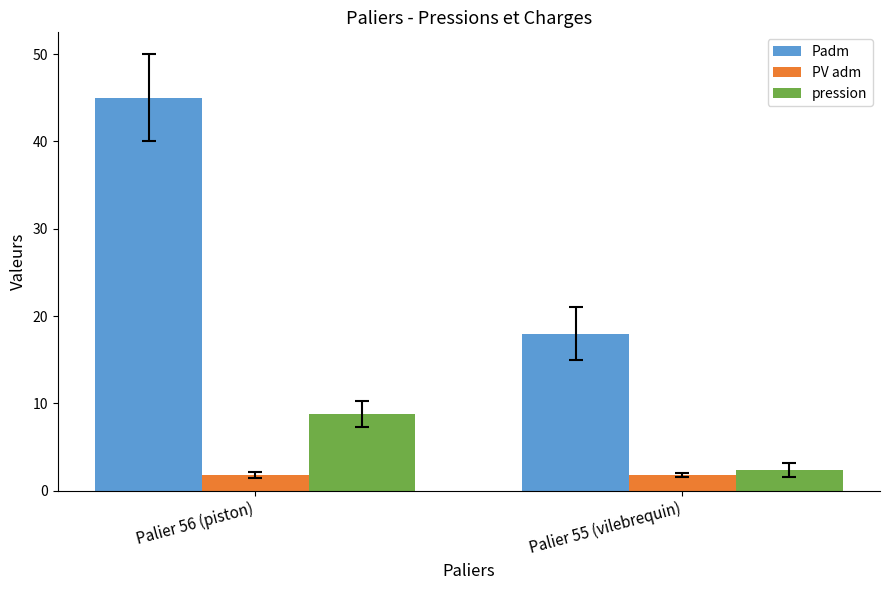

Which series has the largest total across all categories?

Padm